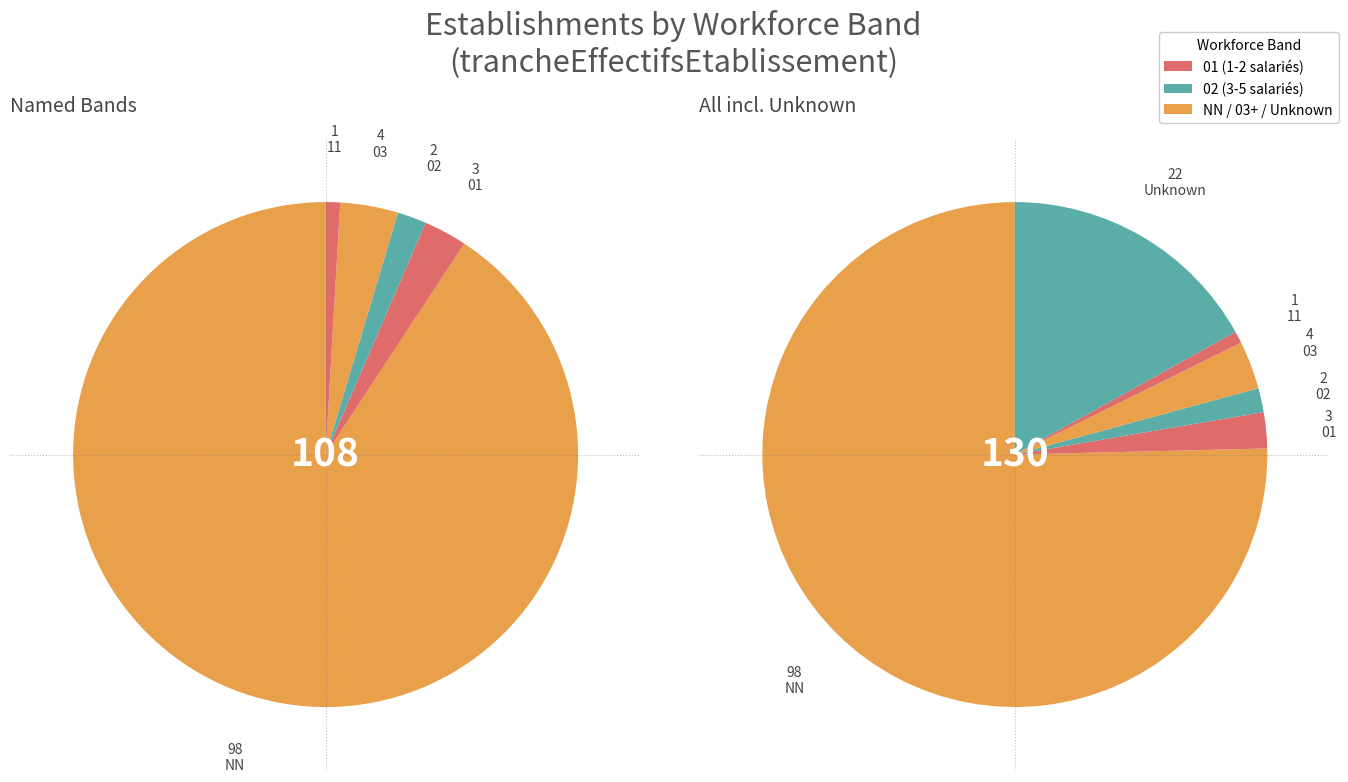

To the nearest percent, what is the combined percentage of 02 and 03?

5%